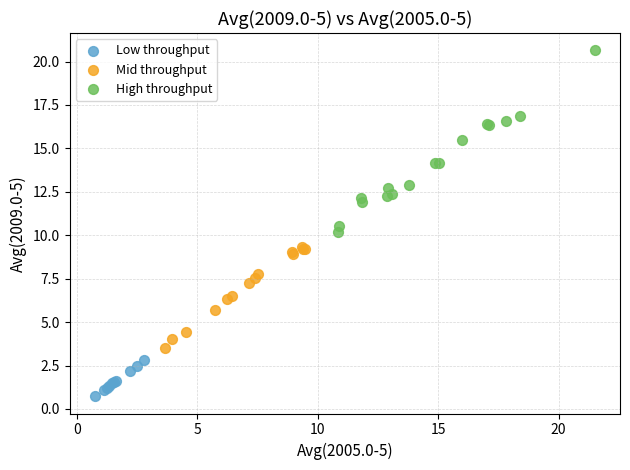

Which series contains the highest Y value?

High throughput